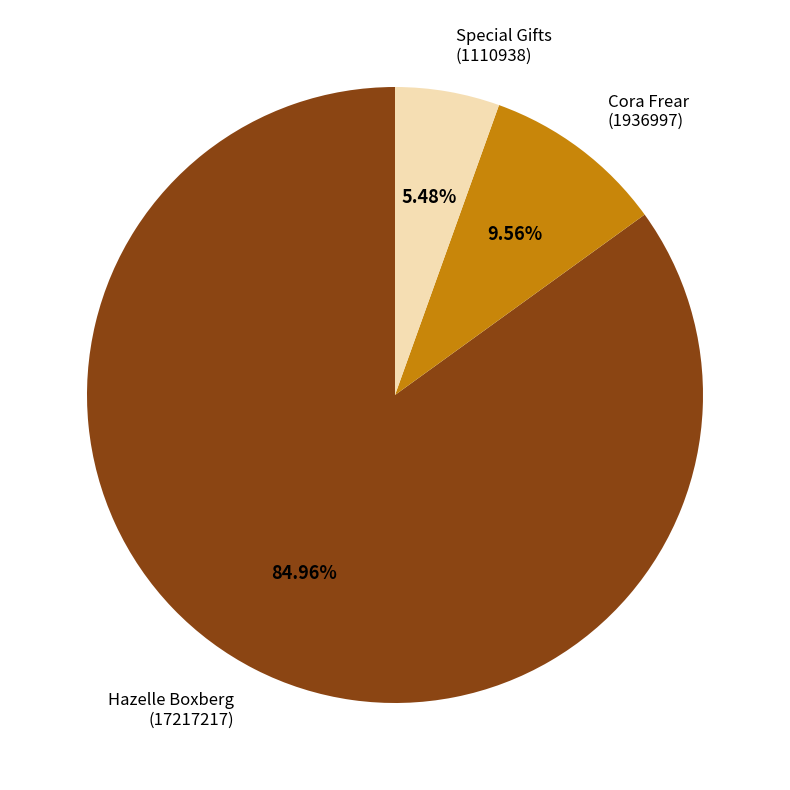

Do Special Gifts and Hazelle Boxberg together represent more than half of the pie?

Yes